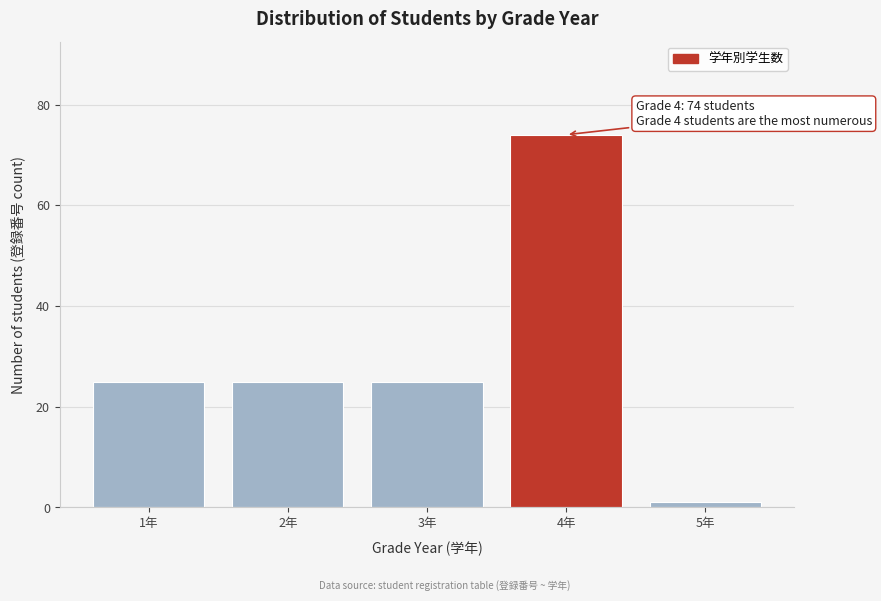

Reading right to left, extract all data points from this chart.

5年=1	4年=74	3年=25	2年=25	1年=25